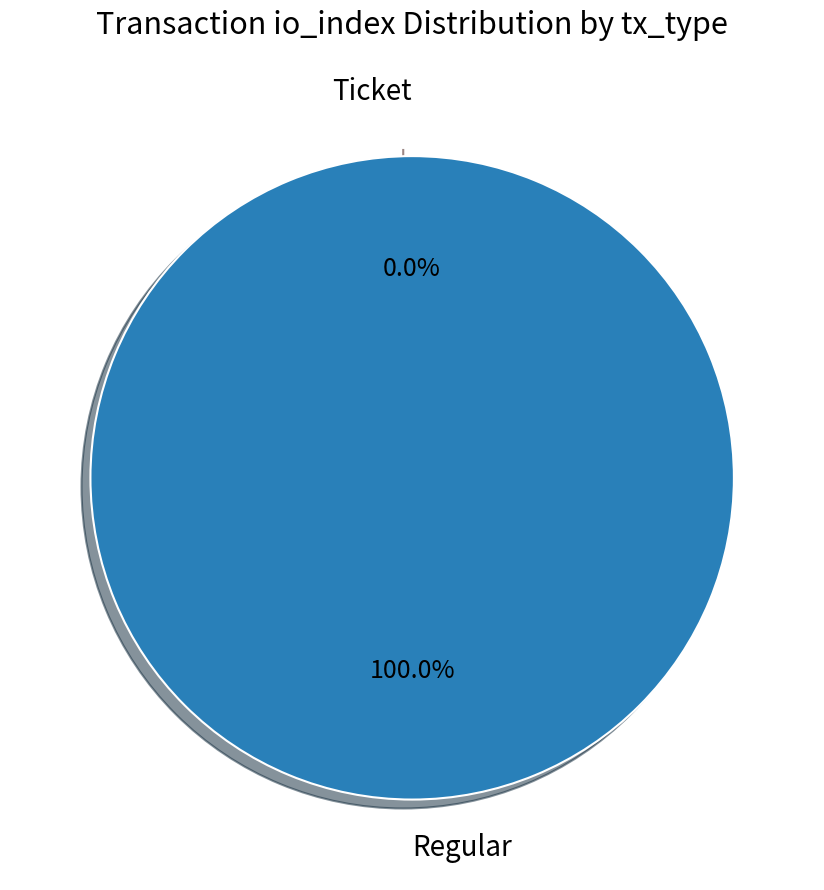

What is the smallest slice in the pie chart?

Ticket